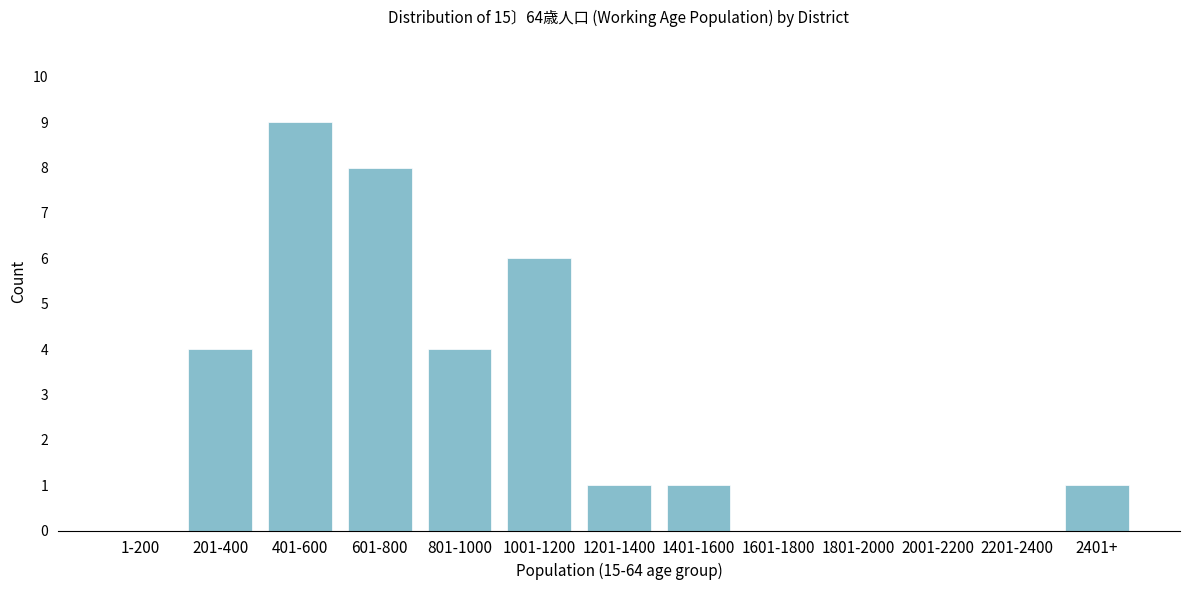

Reading left to right, extract all data points from this chart.

1-200=0	201-400=4	401-600=9	601-800=8	801-1000=4	1001-1200=6	1201-1400=1	1401-1600=1	1601-1800=0	1801-2000=0	2001-2200=0	2201-2400=0	2401+=1